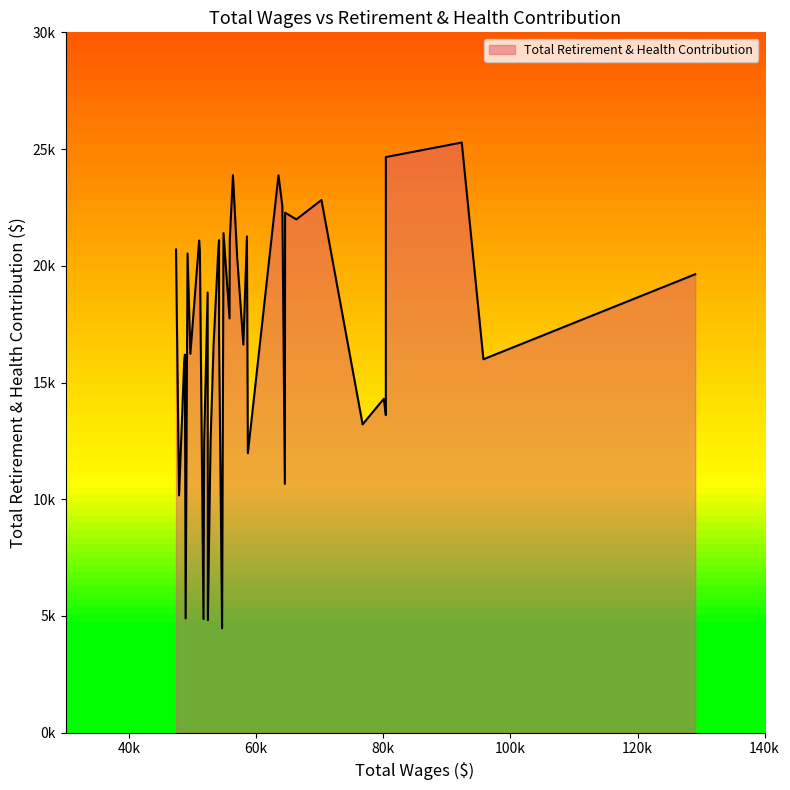

Between 2 and 26, which is larger?

2